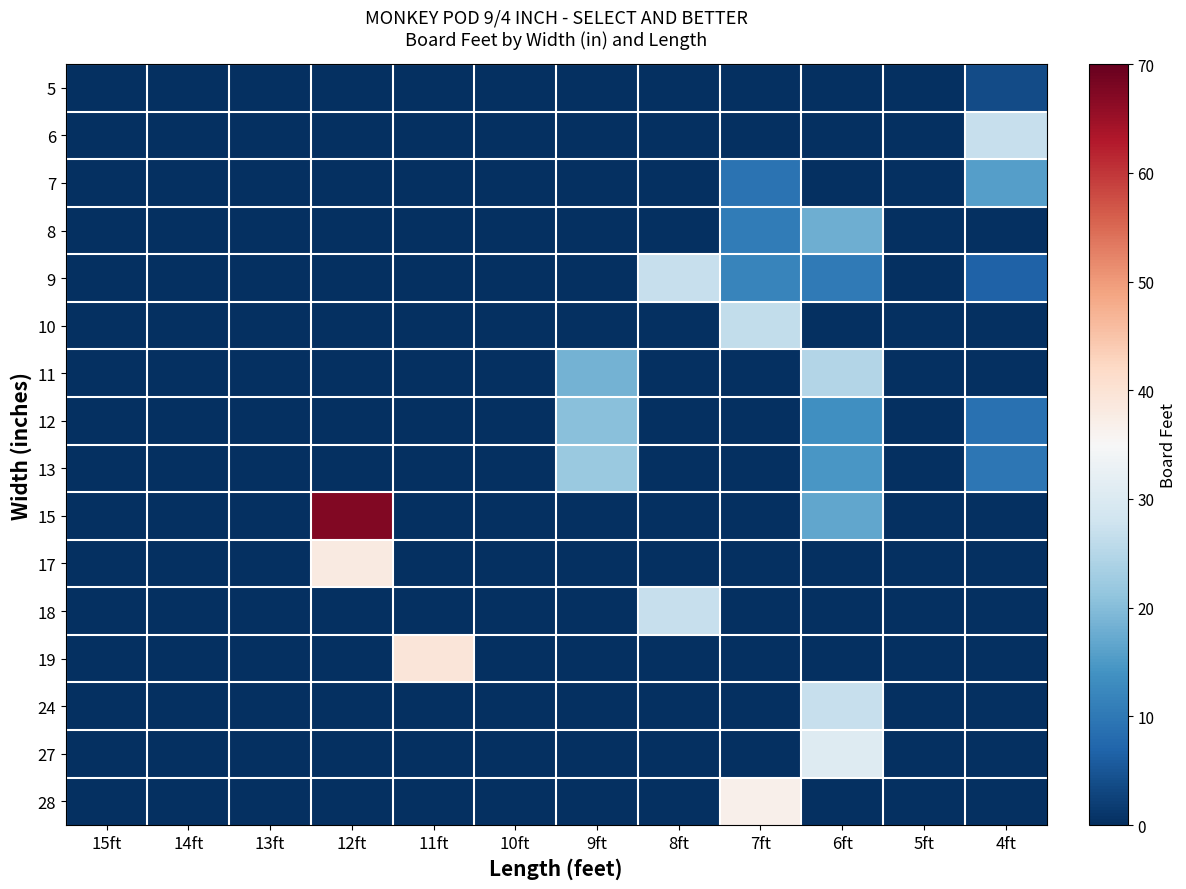

What is the spread (max minus min) of values at 11ft?

39.2